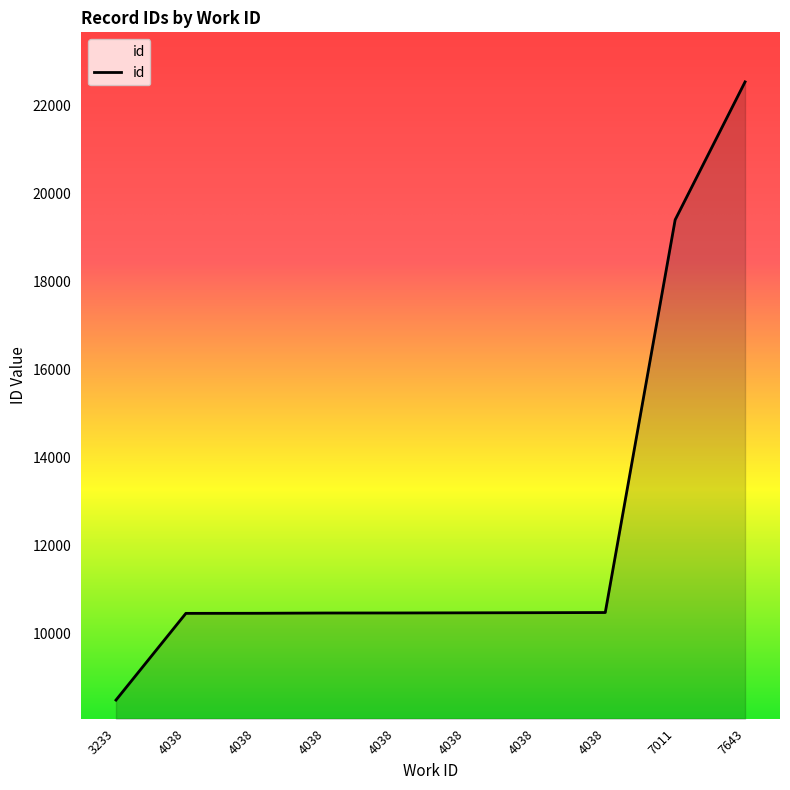

Does the chart display data point markers on the line(s)?

No